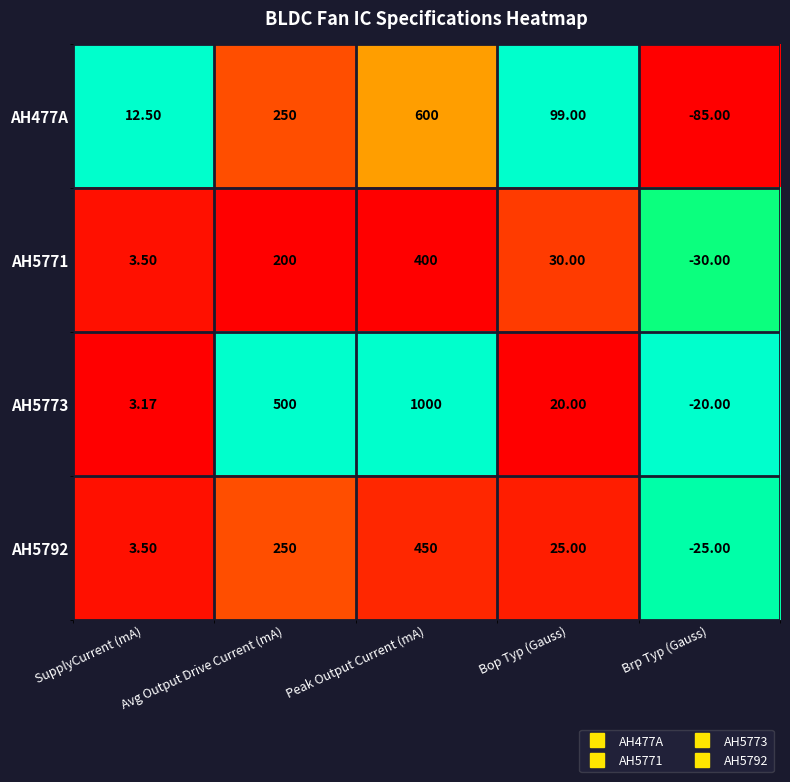

Rank the series by their maximum value, from lowest to highest.

AH5771, AH5792, AH477A, AH5773